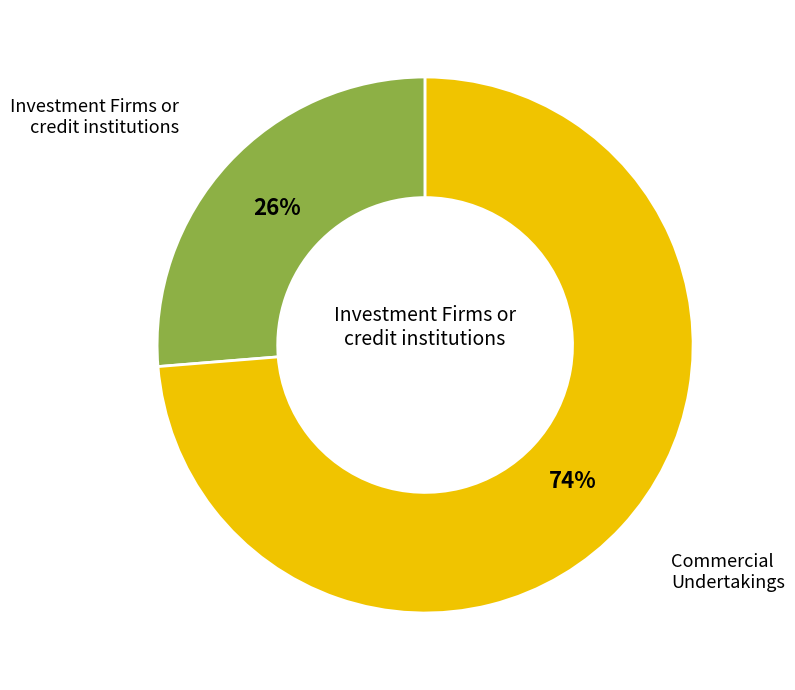

To the nearest percent, what is the average slice percentage?

50%